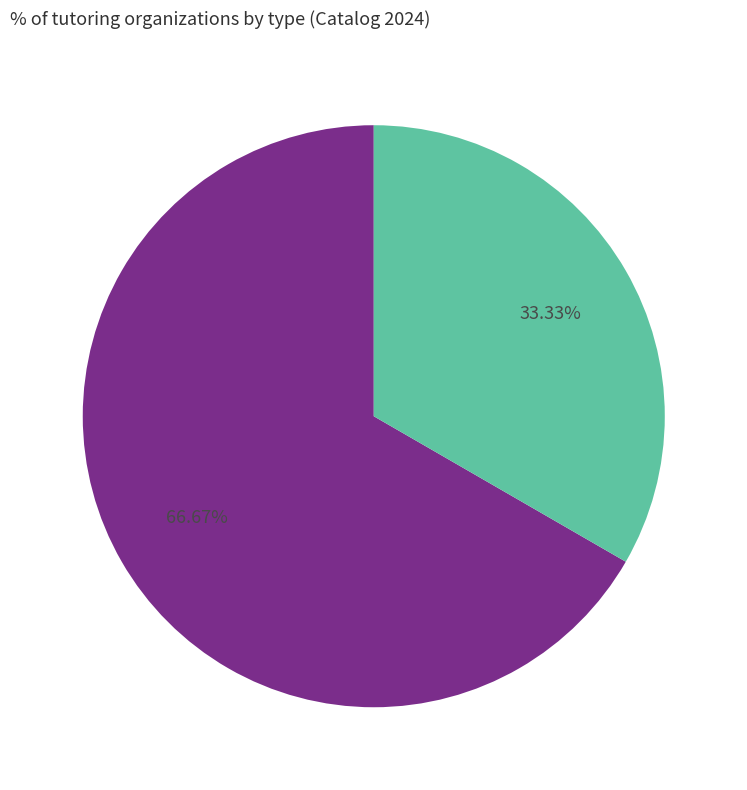

Is there a majority slice in this chart?

Yes